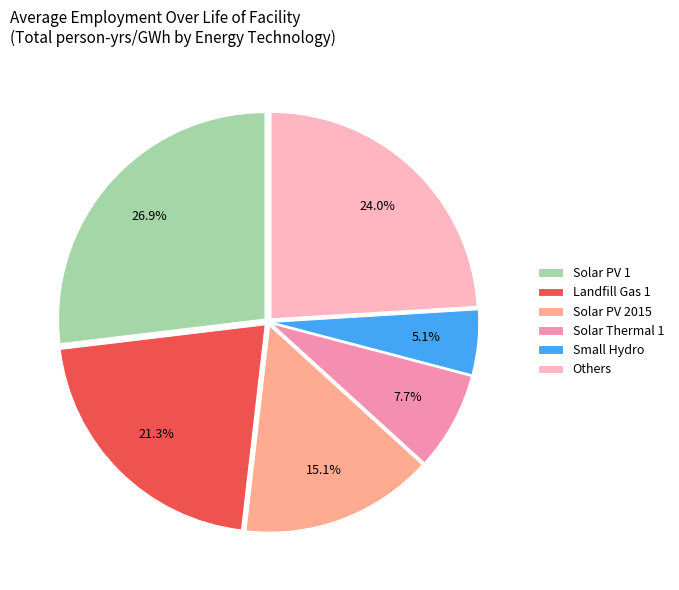

Is the sum of Solar PV 2015 and Solar Thermal 1 greater than half?

No